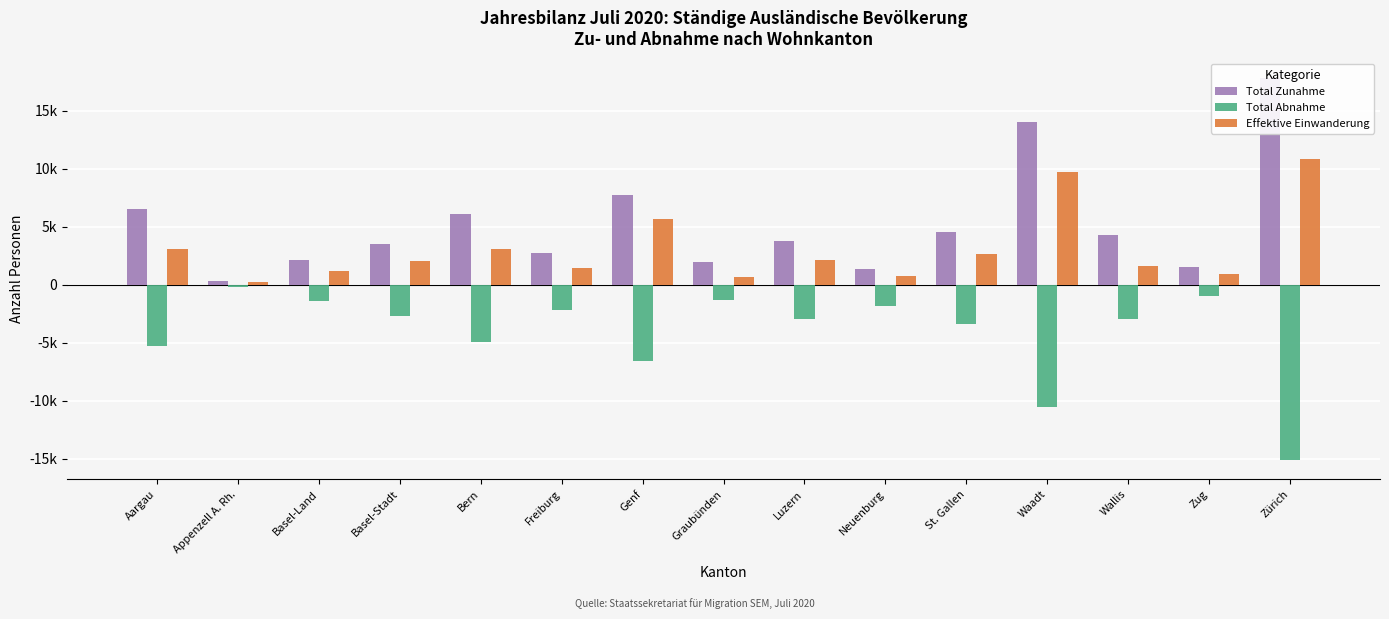

How many data points does each series have?

15